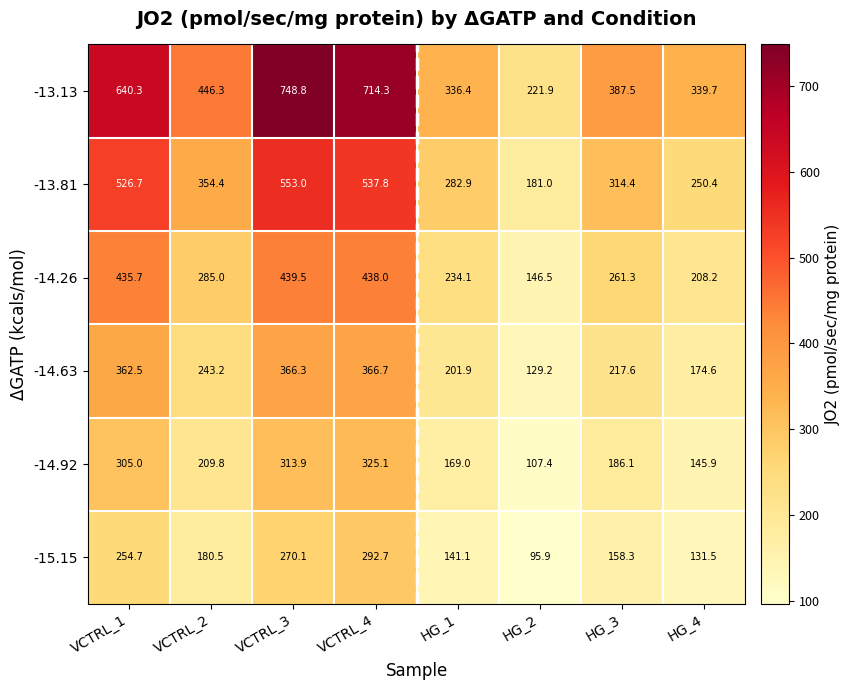

True or false: -13.81 has a value of 946.1 at VCTRL_3.

False